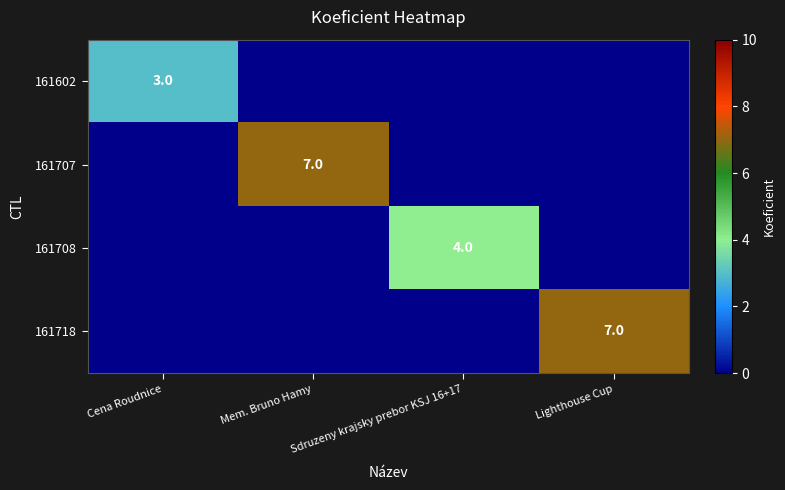

True or false: 161707 has a value of 2 at Mem. Bruno Hamy.

False